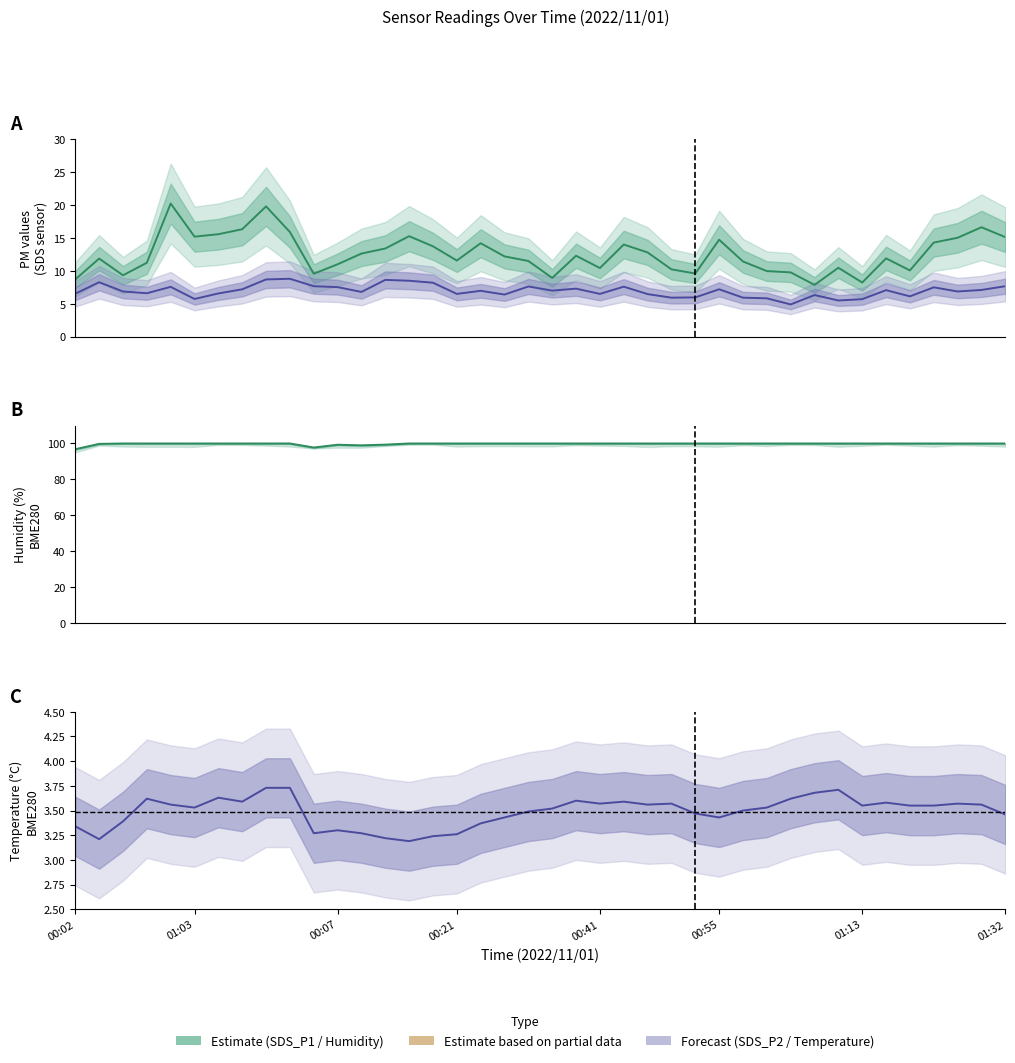

List the series in order of their peak value, lowest first.

BME280_temperature, SDS_P2, SDS_P1, BME280_humidity